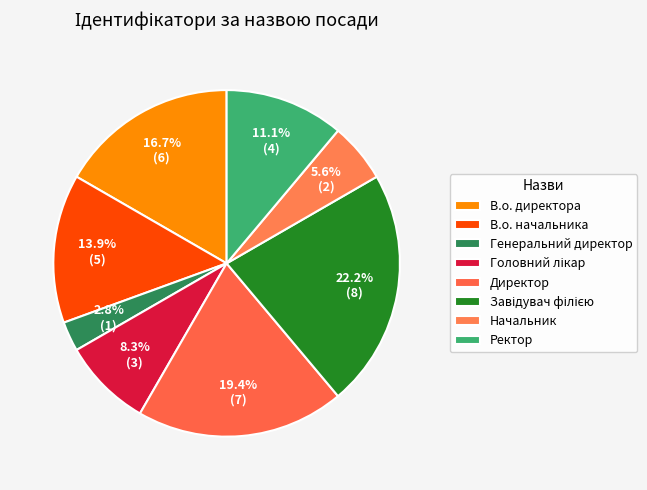

Rank the categories by value from lowest to highest.

Генеральний директор, Начальник, Головний лікар, Ректор, В.о. начальника, В.о. директора, Директор, Завідувач філією